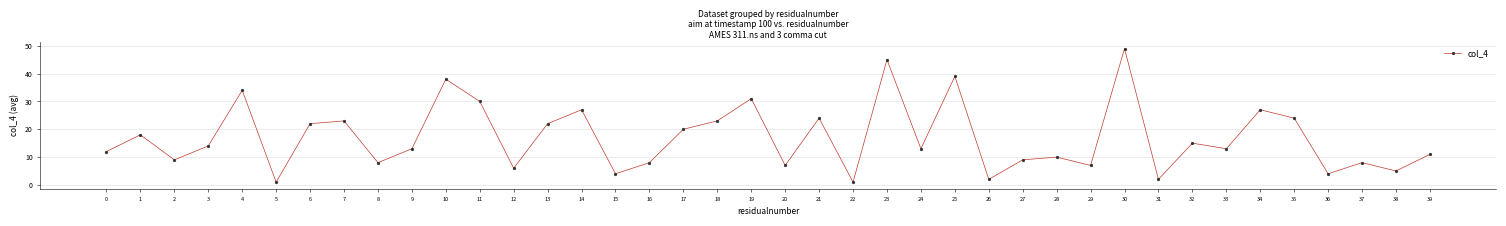

Count the number of data series in this chart.

1